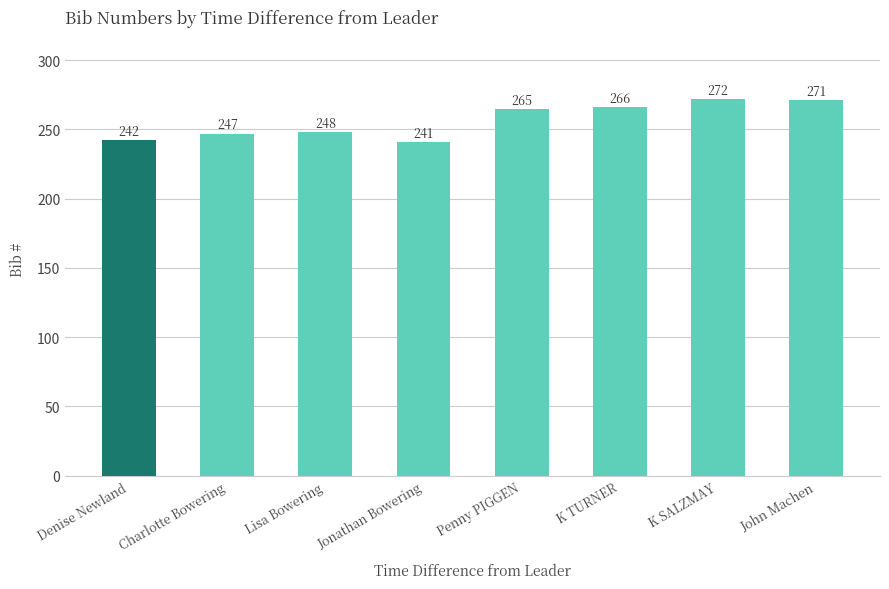

Which label corresponds to the smallest value in the chart?

Jonathan Bowering